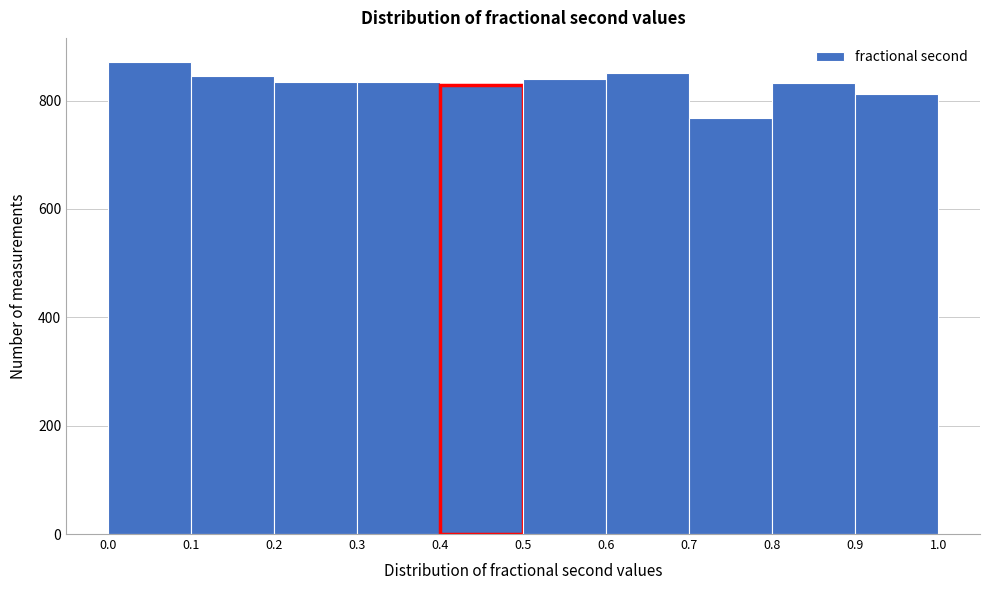

Over which range of the x-axis is the bar tallest?

0.0 to 0.1